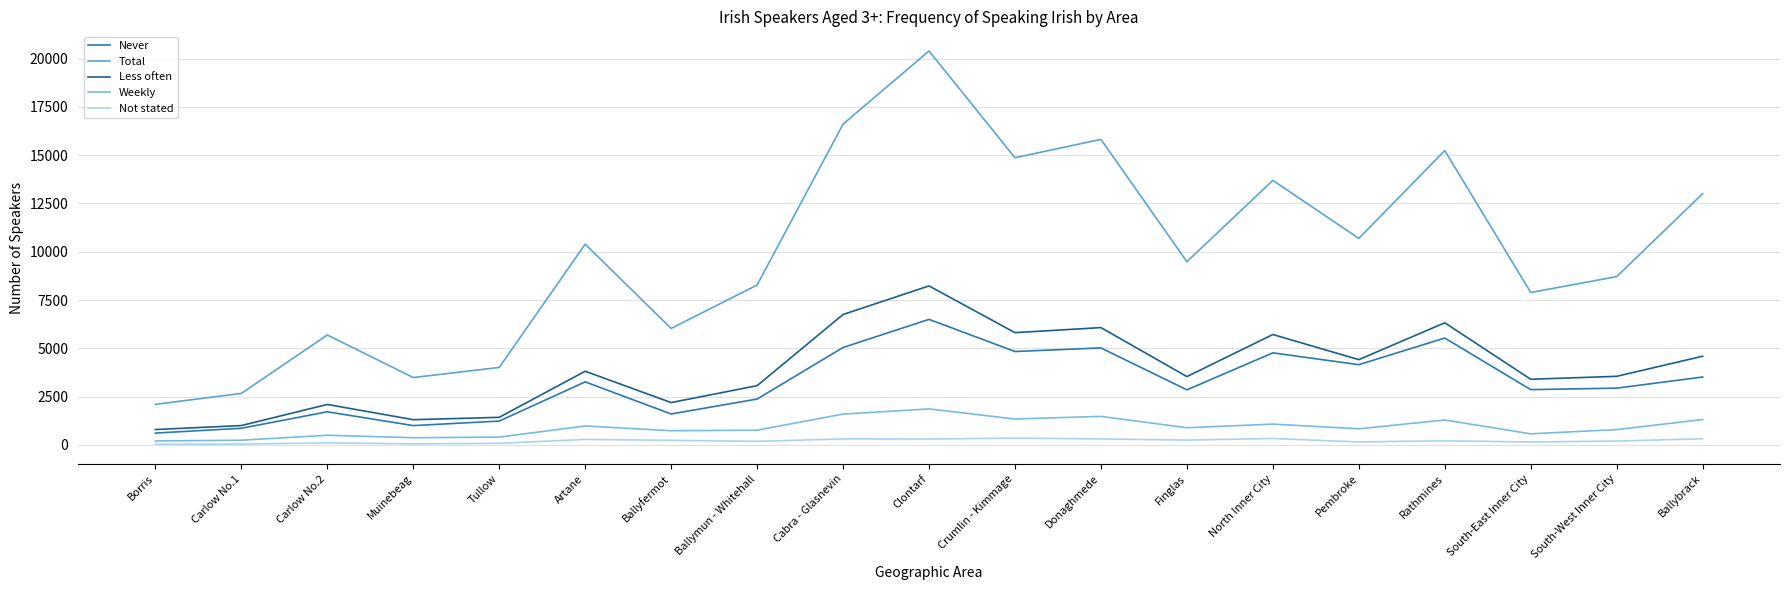

True or false: Total has a value of 13697 at North Inner City.

True